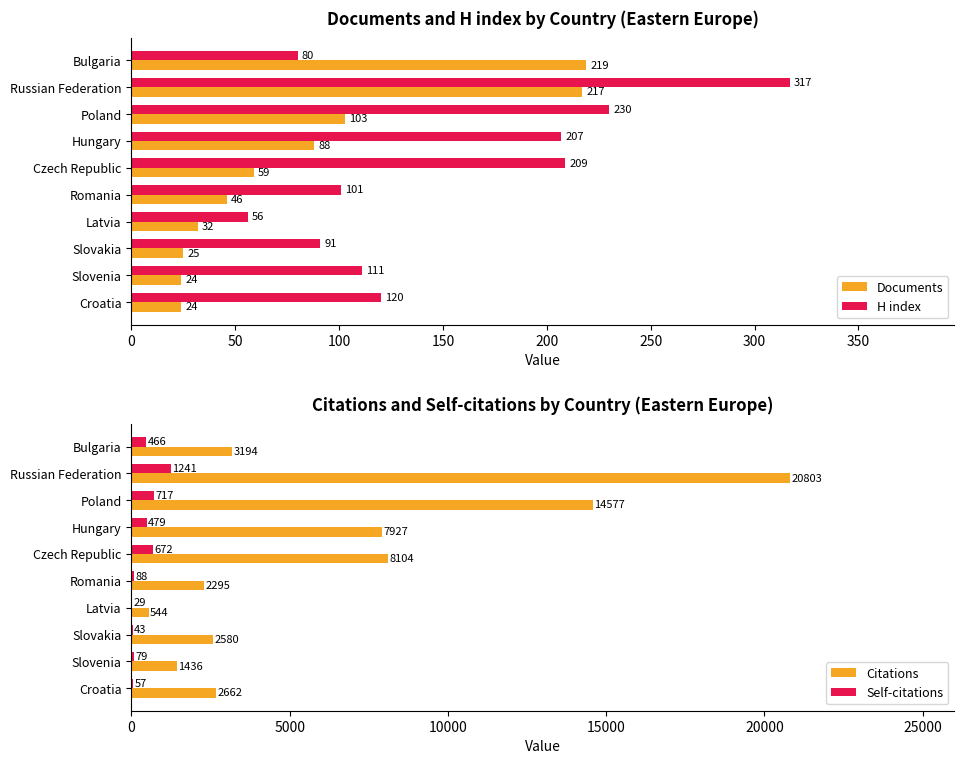

True or false: Citations has a value of 3194 at Bulgaria.

True